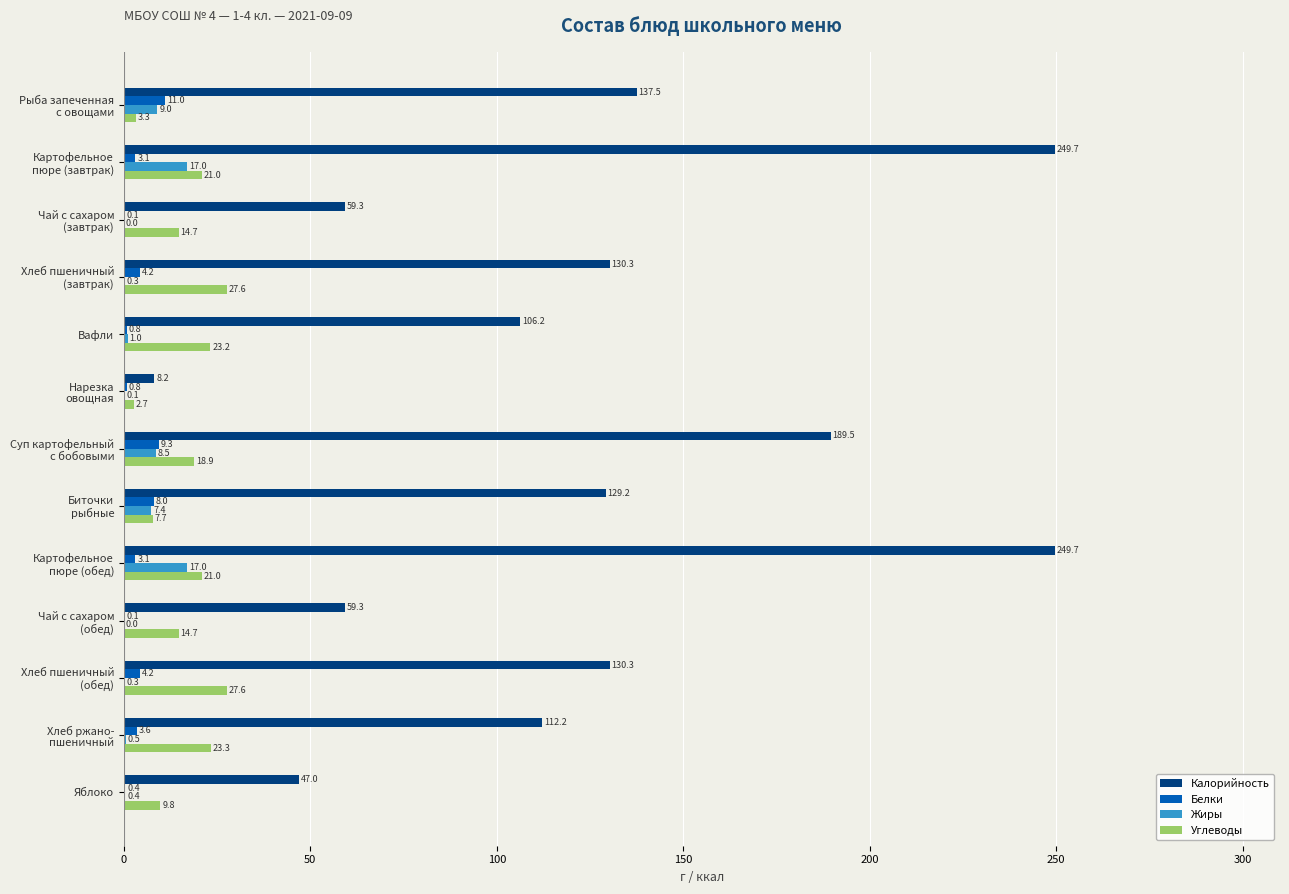

Which series has the largest total across all categories?

Калорийность